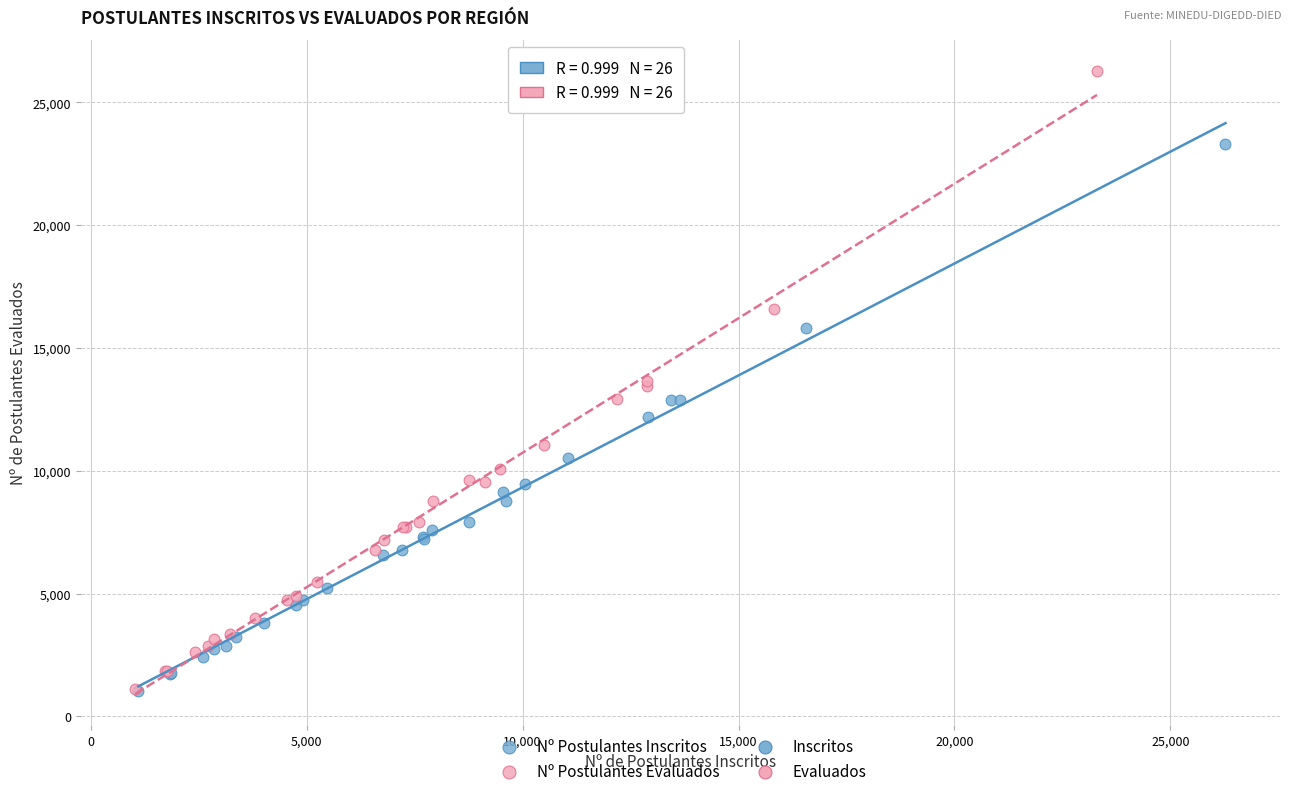

Which series has the largest Y range (max minus min)?

Nº Postulantes Evaluados